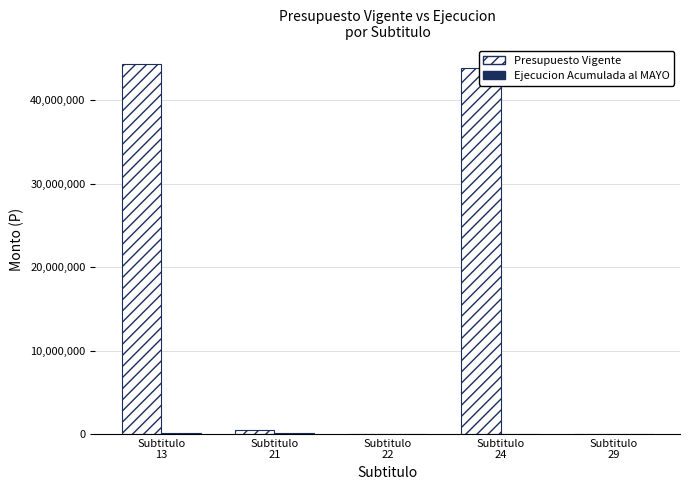

Does the chart contain stacked bars?

No